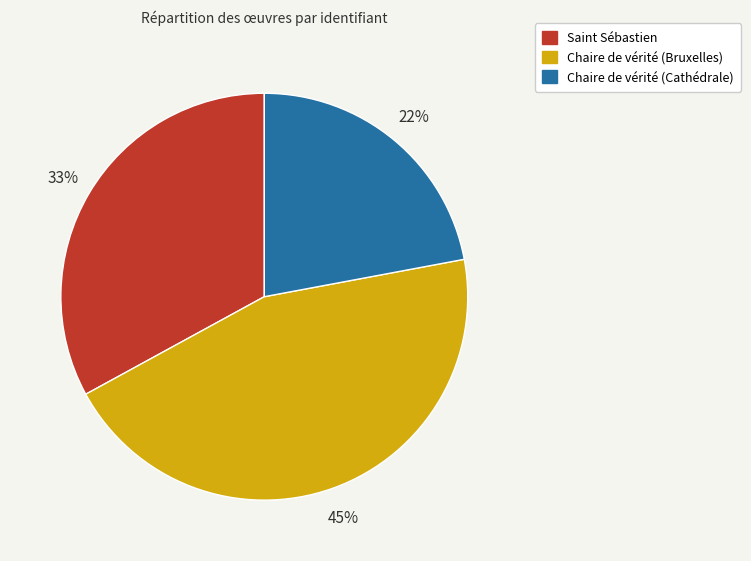

Does any single category account for the majority?

No